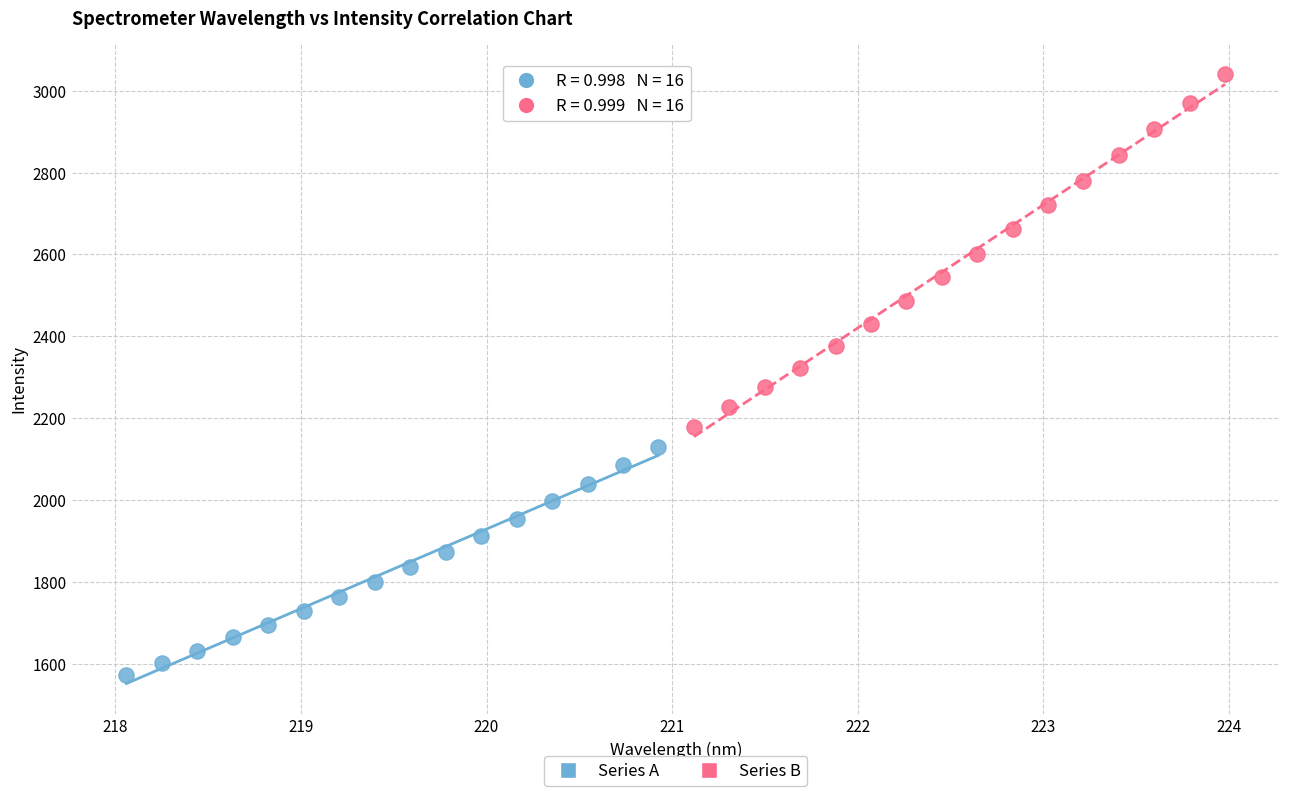

Which series has the widest spread of Y values?

Series B